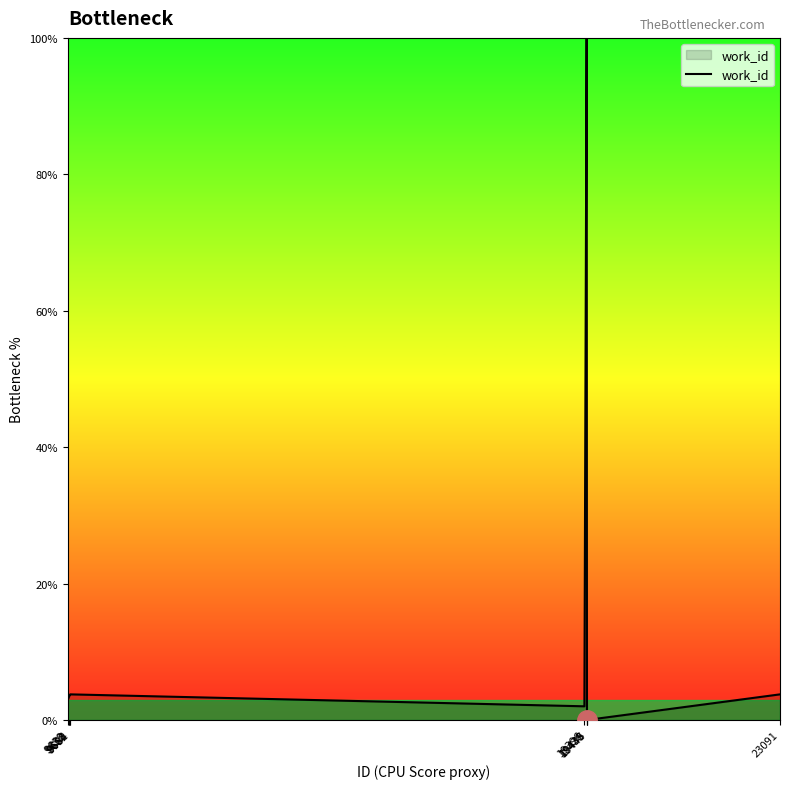

The chart shows a value of 100.0 at 19439. True or false?

True